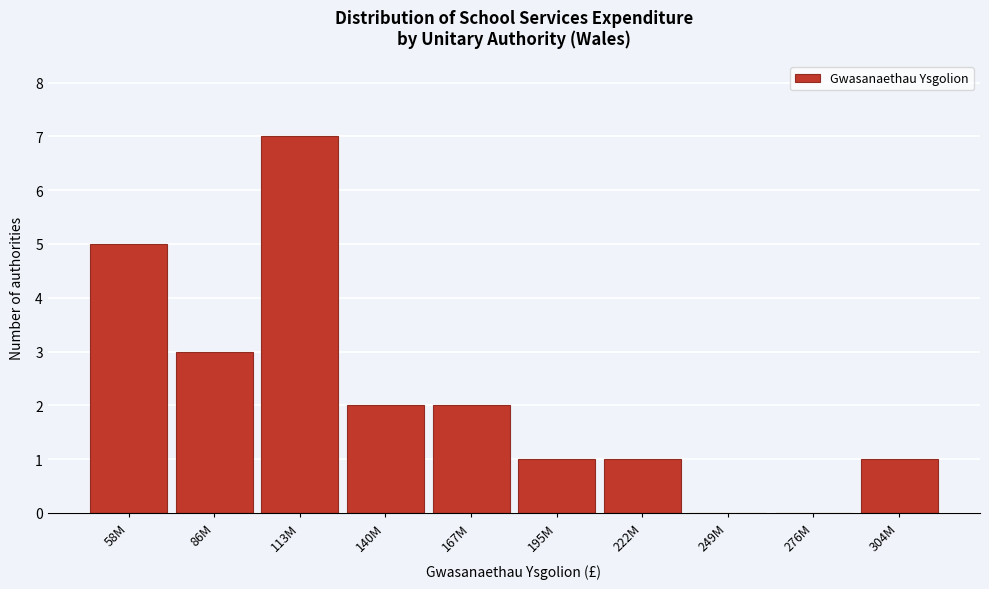

Reading left to right, what are all the values shown in this chart?

58M=5	86M=3	113M=7	140M=2	167M=2	195M=1	222M=1	249M=0	276M=0	304M=1